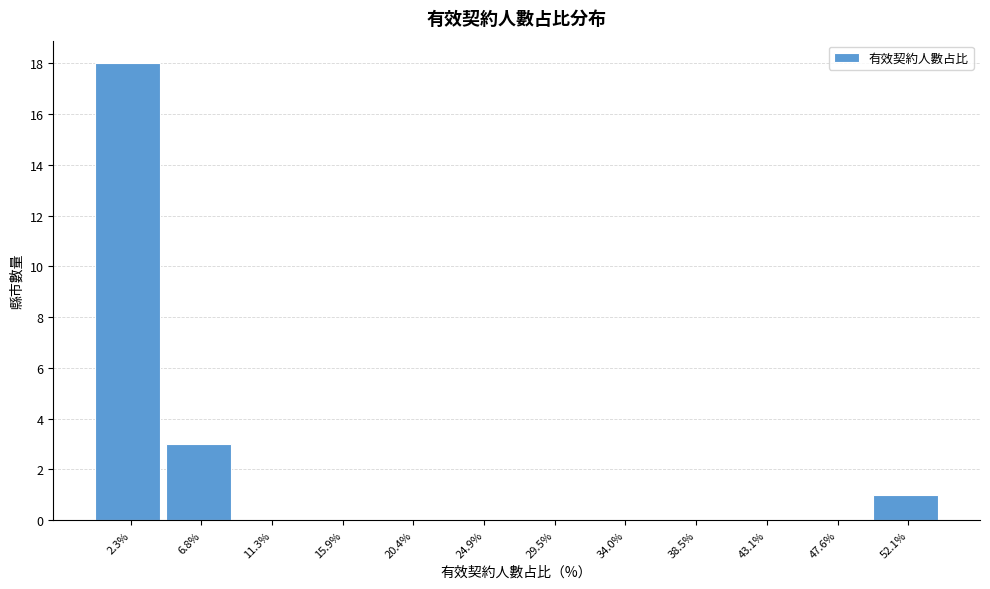

Reading left to right, extract all data points from this chart.

2.3%=18	6.8%=3	11.3%=0	15.9%=0	20.4%=0	24.9%=0	29.5%=0	34.0%=0	38.5%=0	43.1%=0	47.6%=0	52.1%=1